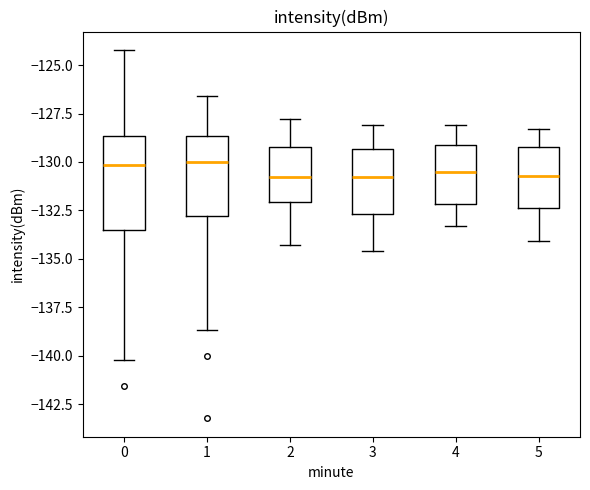

Reading left to right, read every box against the y-axis: the position of its median line, the range the box covers, and the ends of its whiskers. The values are not printed on the chart, so give them approximately, as read against the axis.

0: median -130.0, box -133.5 to -128.5, whiskers -140.0 to -124.0
1: median -130.0, box -133.0 to -128.5, whiskers -138.5 to -126.5
2: median -131.0, box -132.0 to -129.0, whiskers -134.5 to -128.0
3: median -131.0, box -132.5 to -129.5, whiskers -134.5 to -128.0
4: median -130.5, box -132.0 to -129.0, whiskers -133.5 to -128.0
5: median -130.5, box -132.5 to -129.0, whiskers -134.0 to -128.5